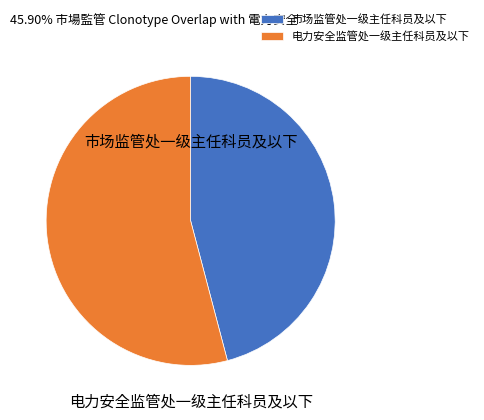

How many slices are in this pie chart?

2